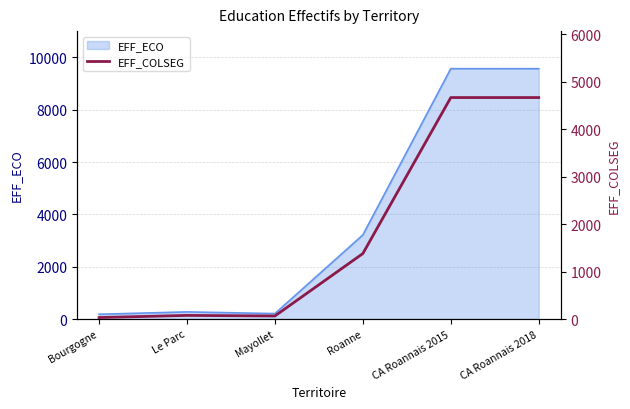

Where is EFF_ECO nearest to the value 4875?

Roanne